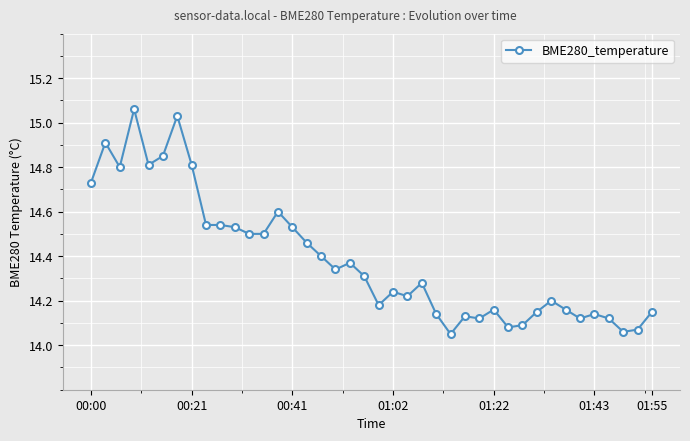

True or false: the data has more than 0 interior local peaks.

True